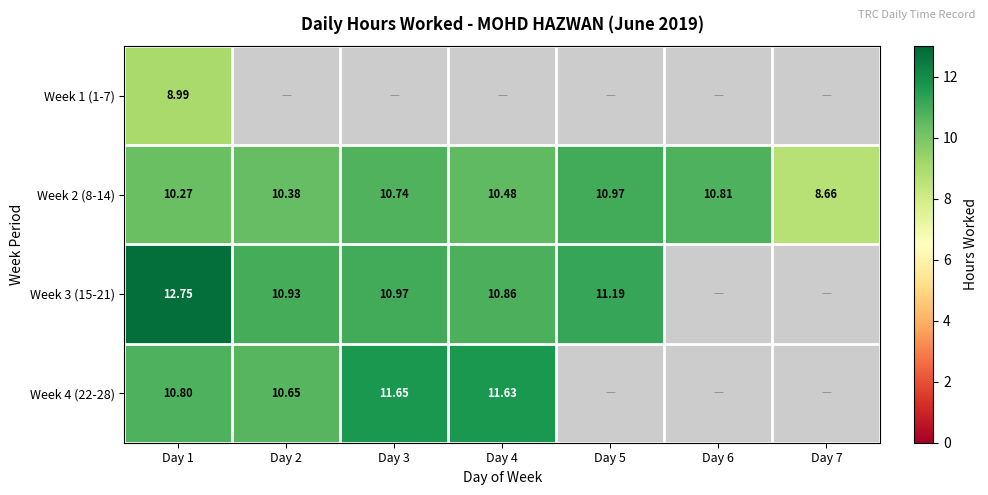

Count the number of data series in this chart.

4